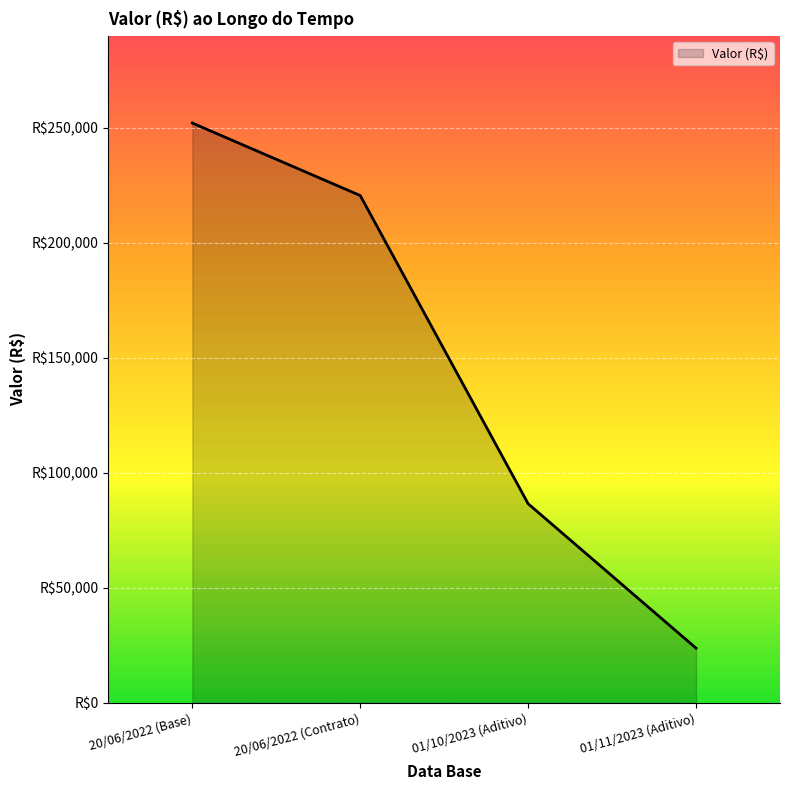

Does the chart display data point markers on the line(s)?

No